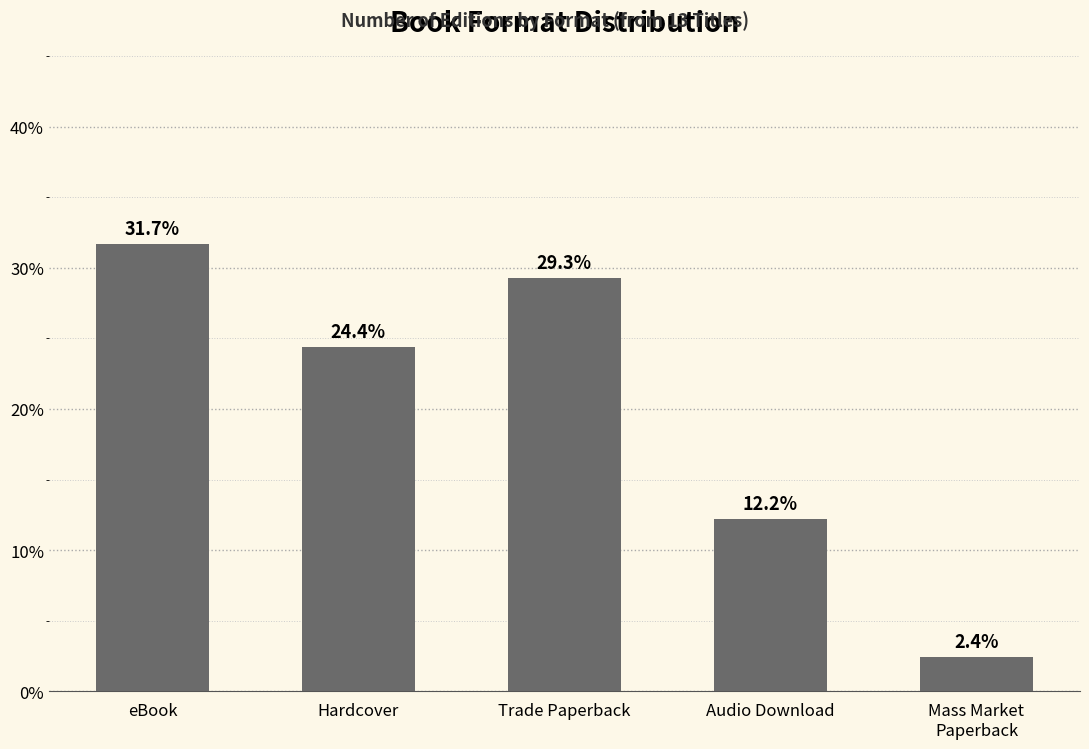

Reading left to right, list all the values displayed in this chart.

eBook=31.7	Hardcover=24.4	Trade Paperback=29.3	Audio Download=12.2	Mass Market
Paperback=2.4